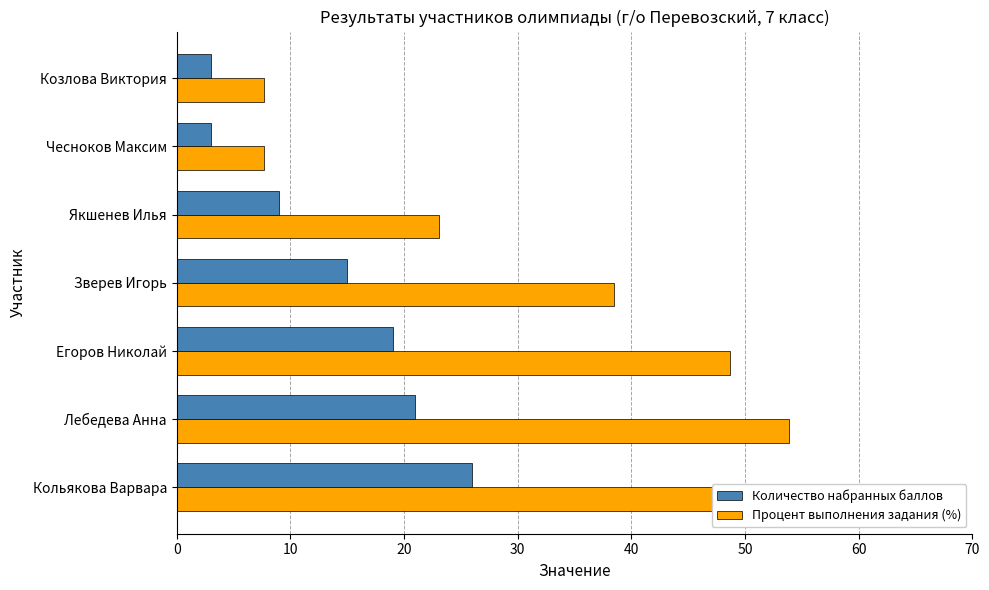

At Лебедева Анна, list the series in order from largest to smallest.

Процент выполнения задания (%), Количество набранных баллов